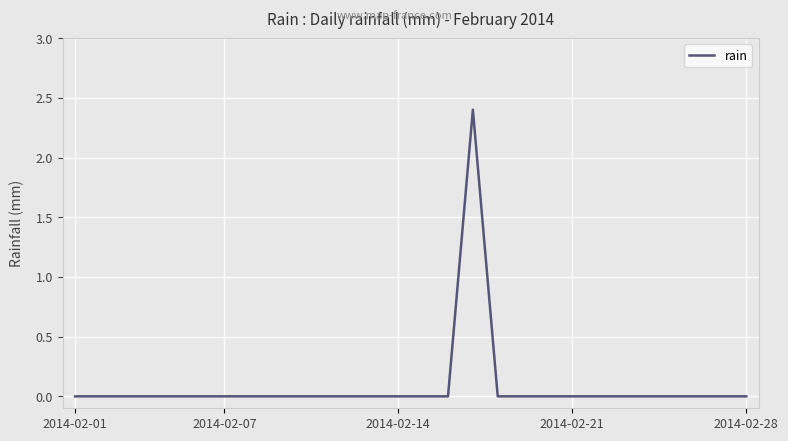

What is the greatest value displayed?

2.4